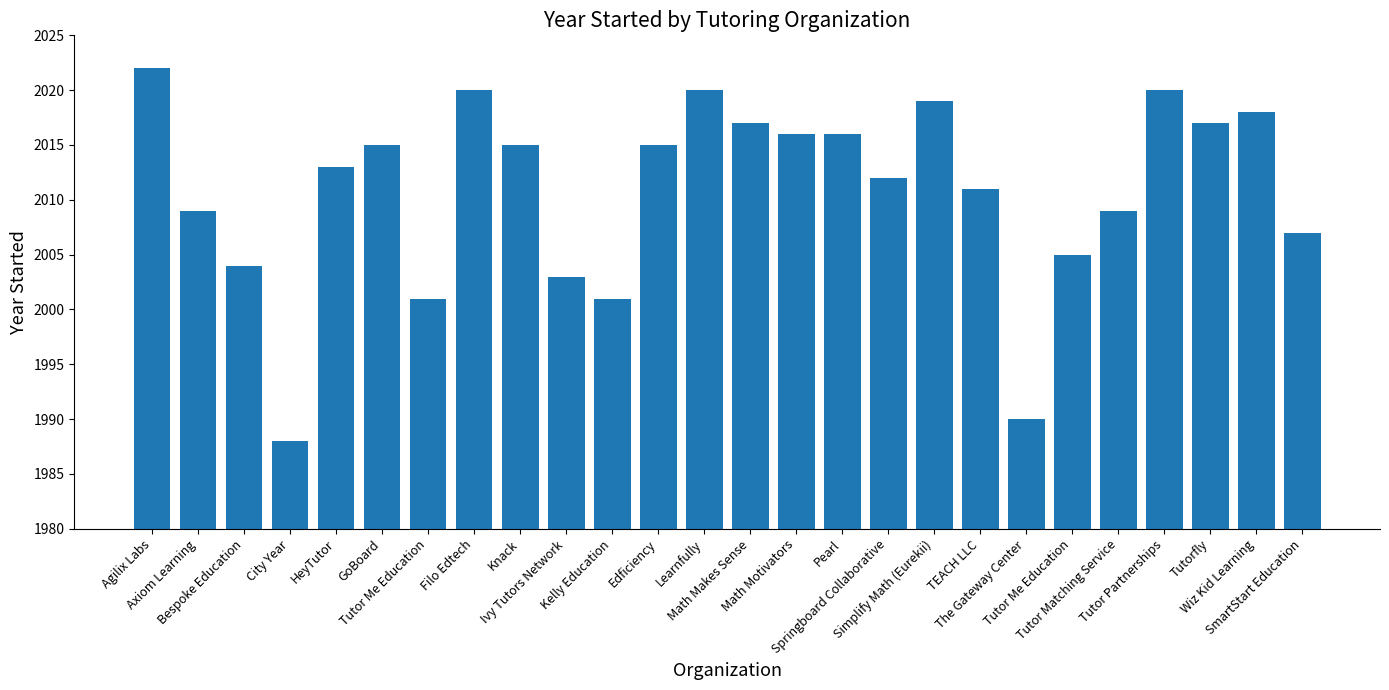

How many bars are there in total?

26